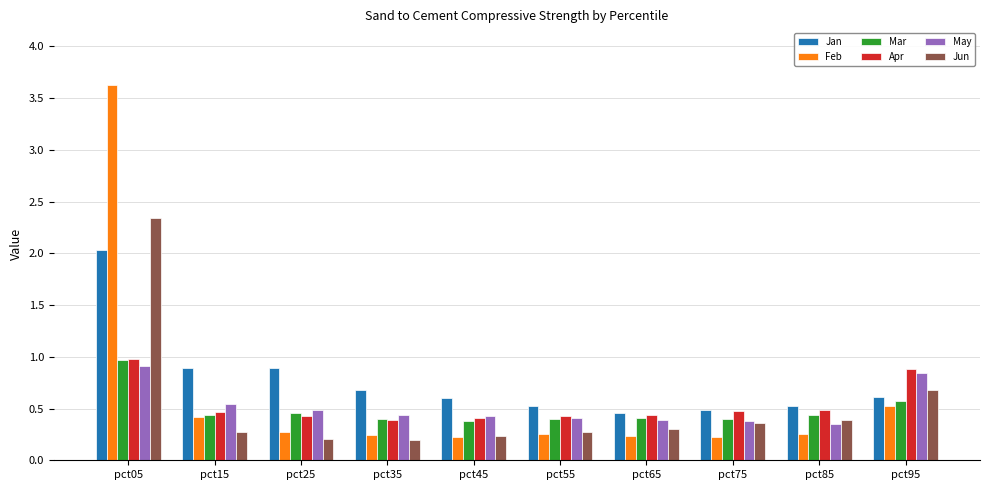

Which label corresponds to the largest value in the chart?

pct05